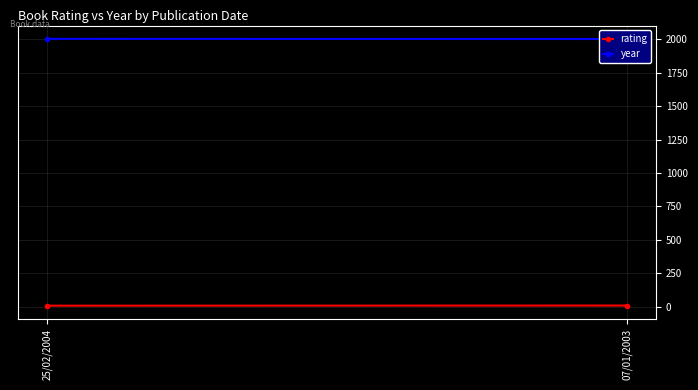

At which category is the sum across all series the highest?

25/02/2004